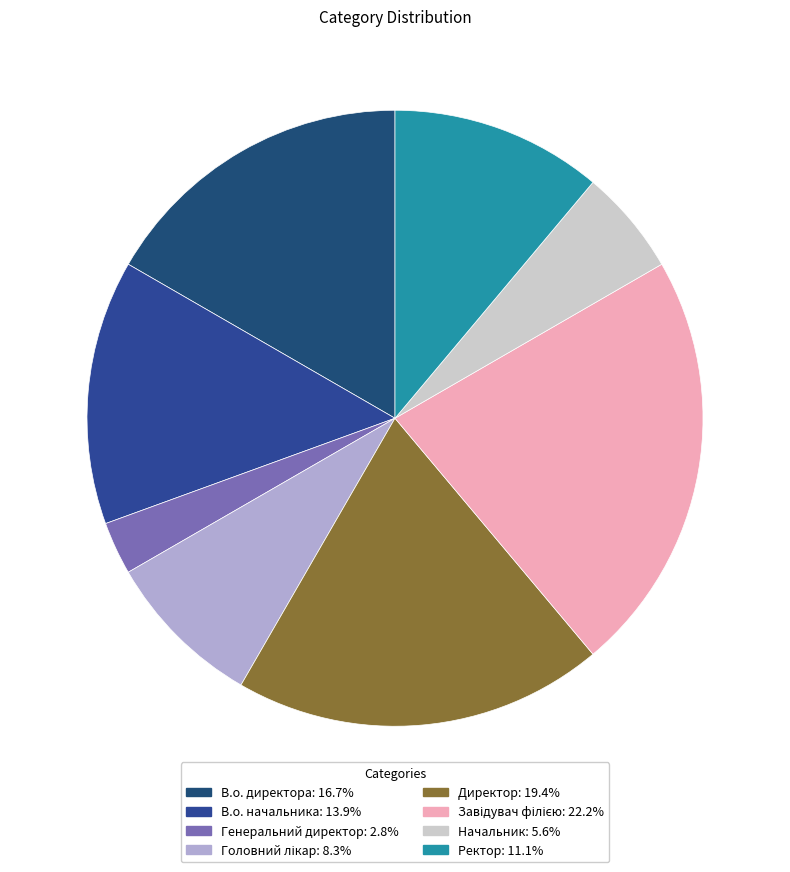

Count the number of slices in the pie.

8